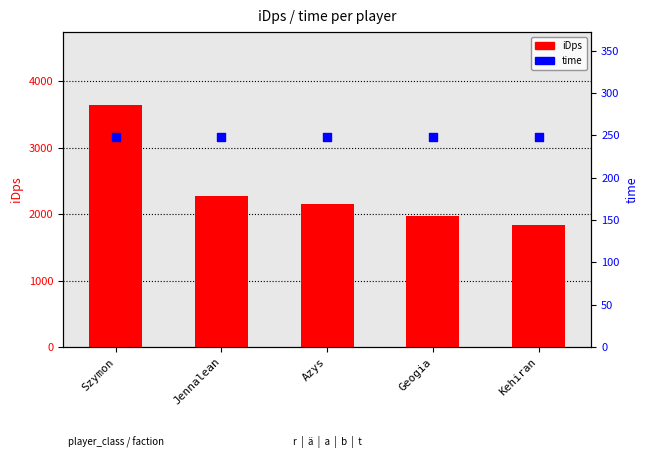

Which series has the largest Y range (max minus min)?

iDps